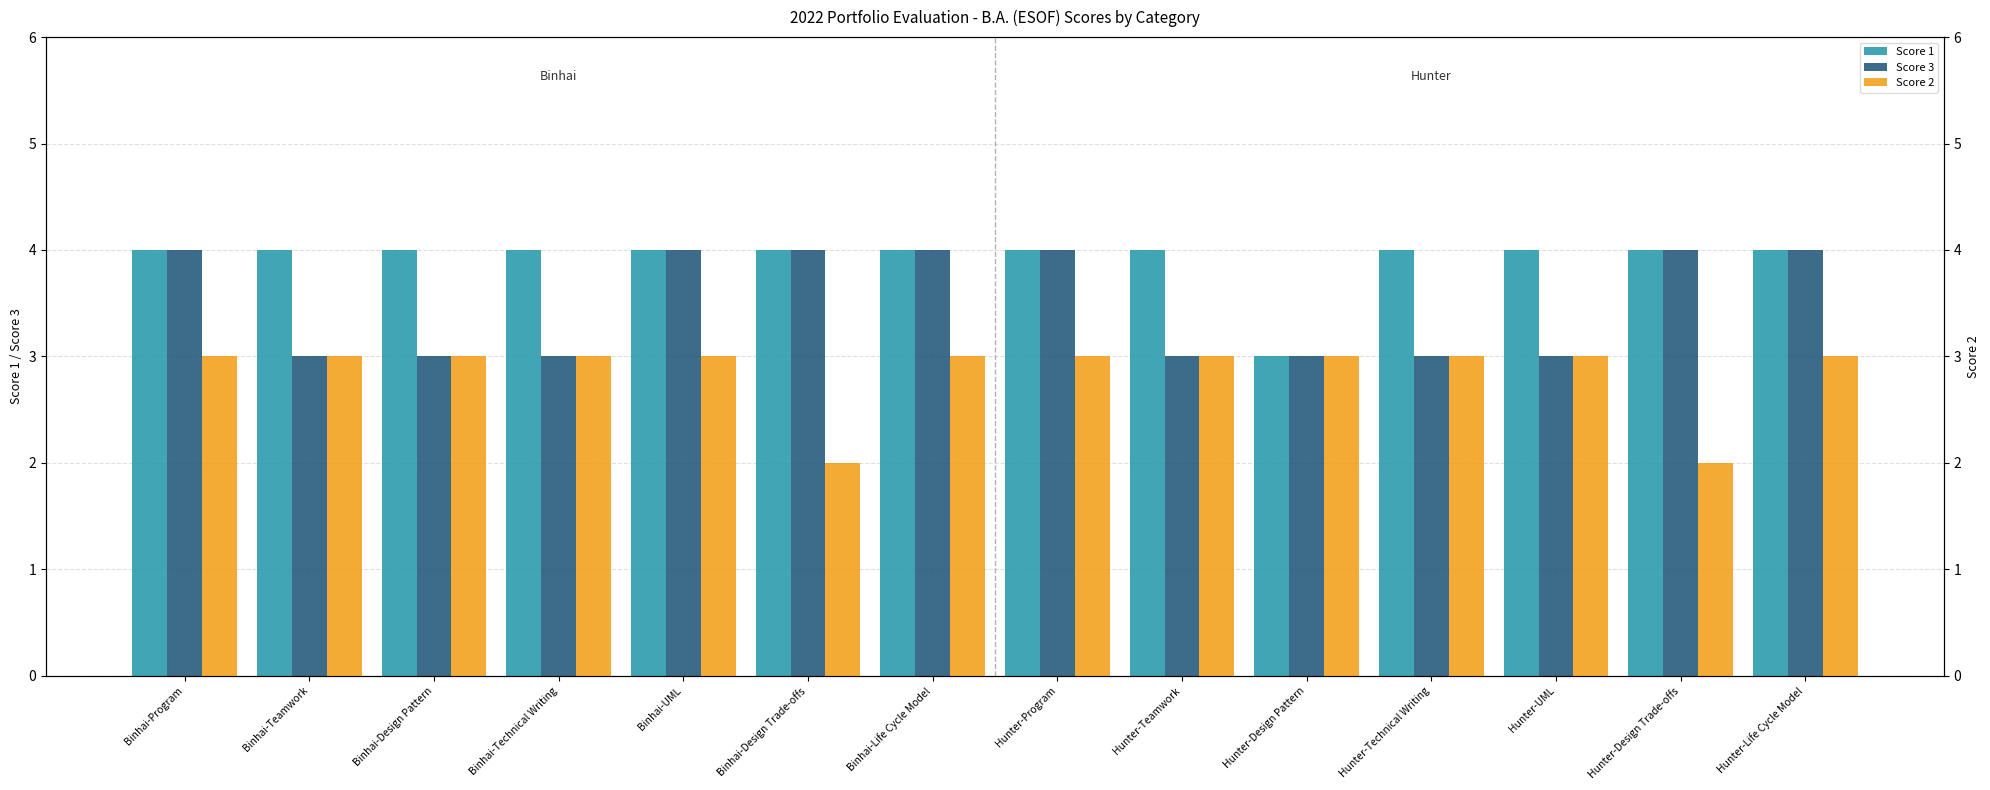

What is the difference between the highest and lowest values at Binhai-Design Pattern?

1